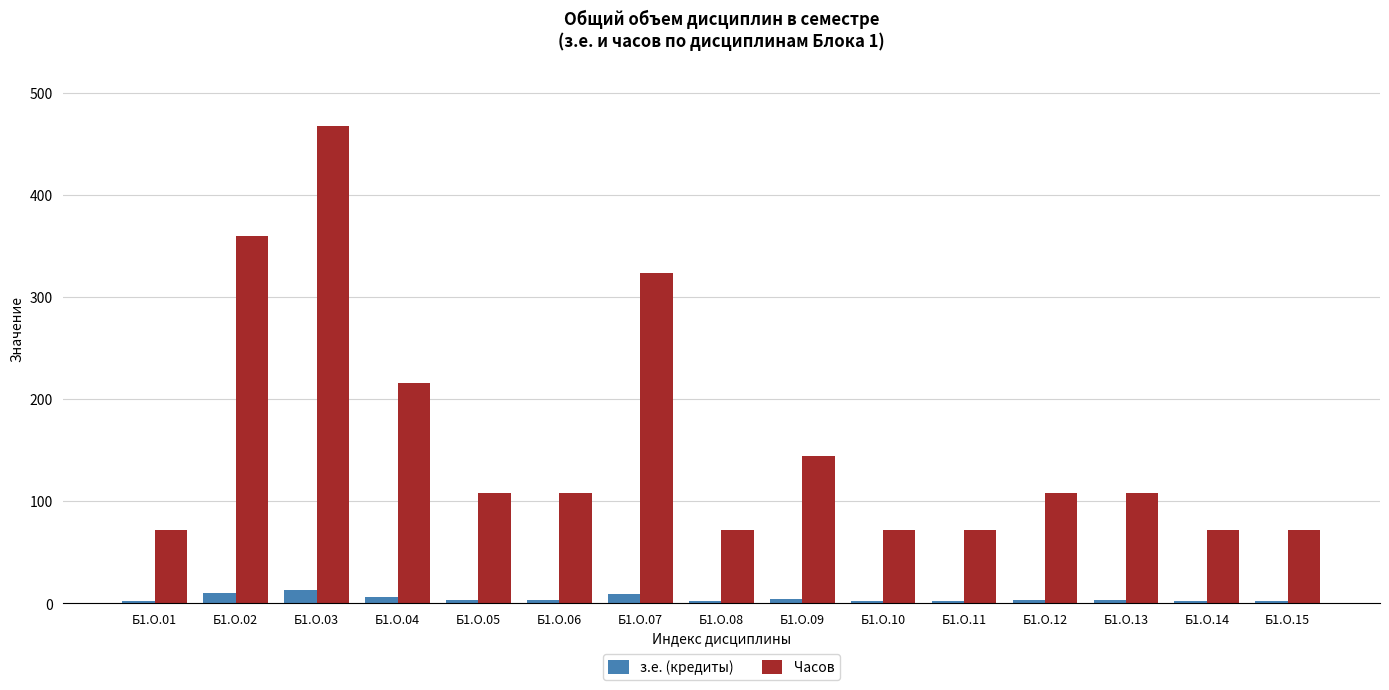

List the series in order of their peak value, lowest first.

з.е. (кредиты), Часов